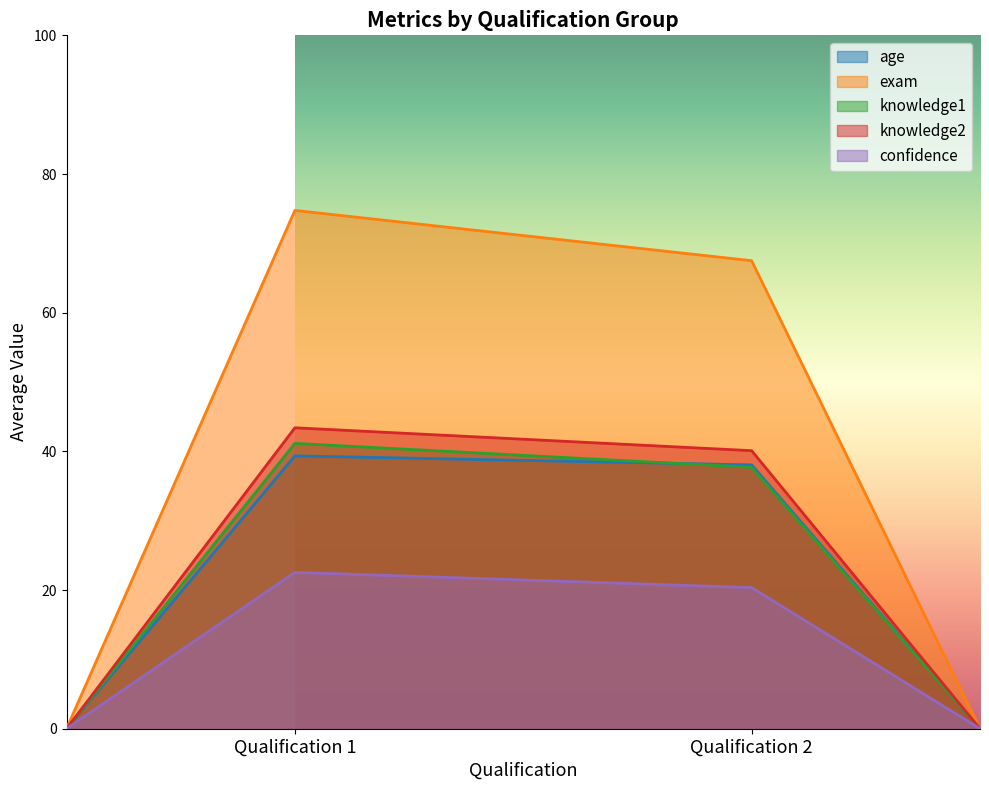

The value of knowledge1 at Qualification 2 is 50.5. True or false?

False